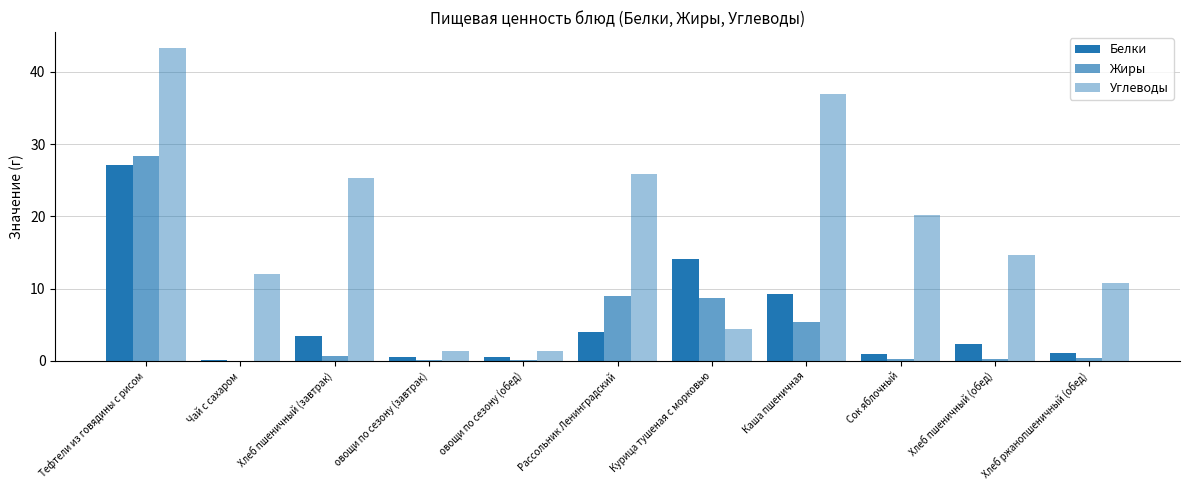

Between Тефтели из говядины с рисом and Рассольник Ленинградский, which series saw the biggest shift?

Белки